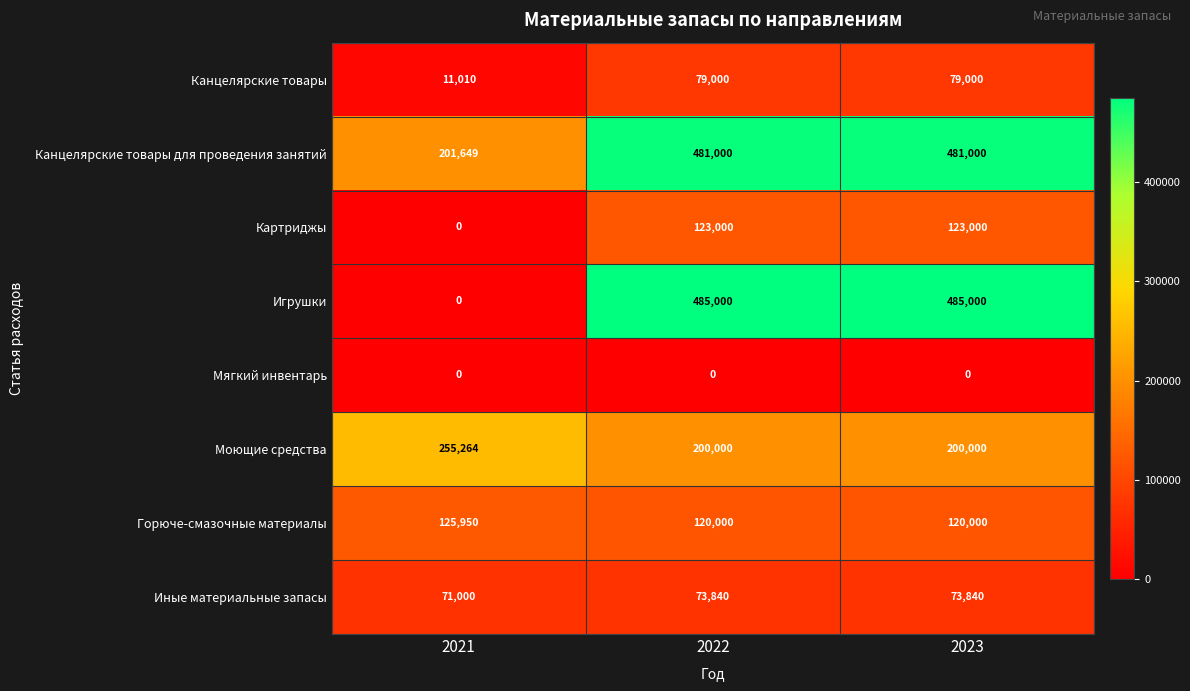

At how many categories does at least one series exceed 79128?

3